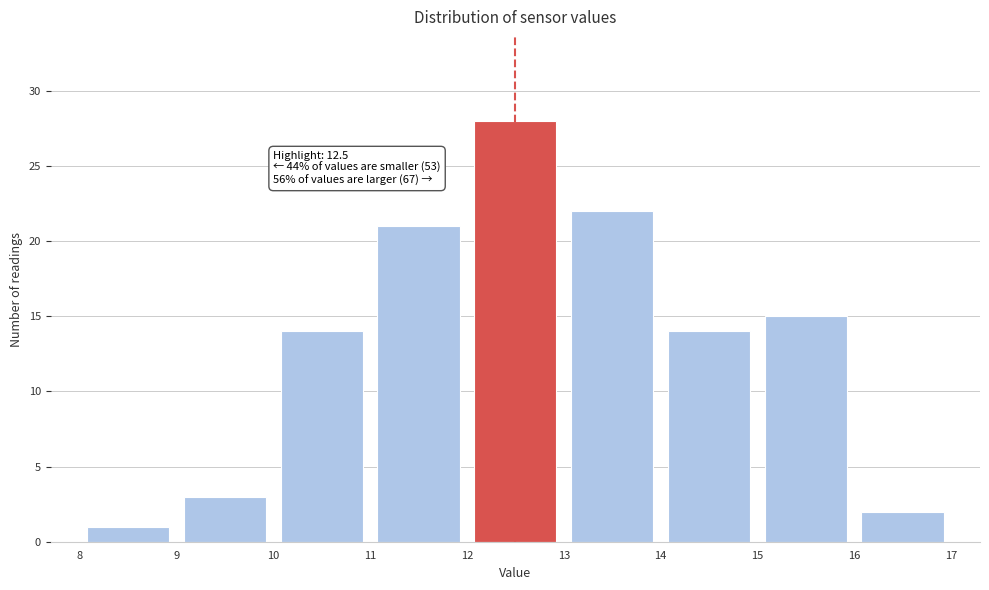

Over which range of the x-axis is the bar tallest?

12 to 13